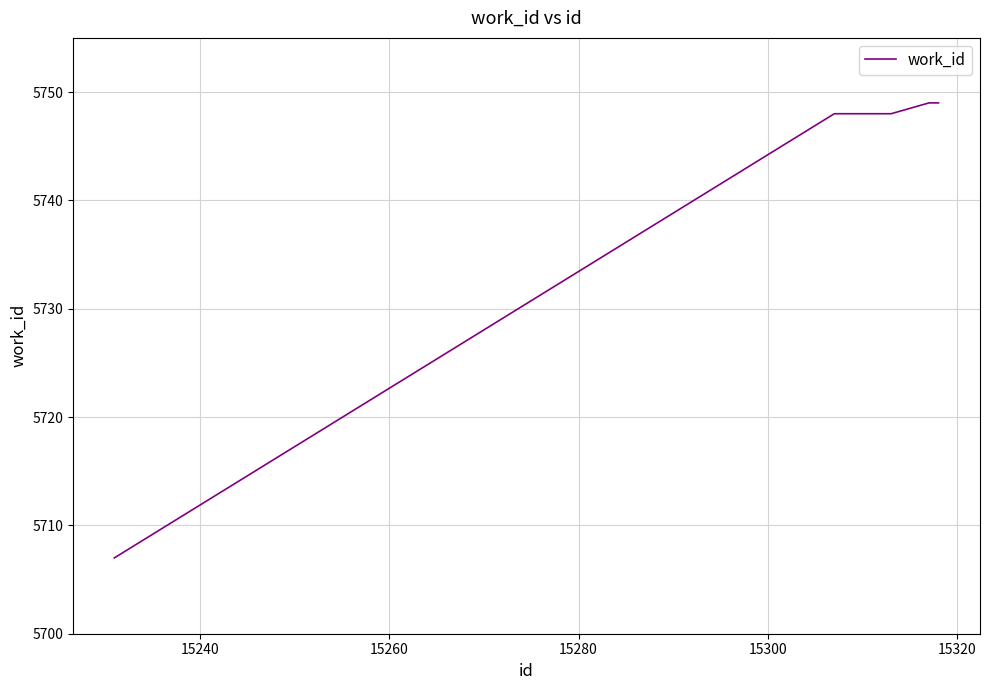

What is the minimum value shown in the chart?

5707